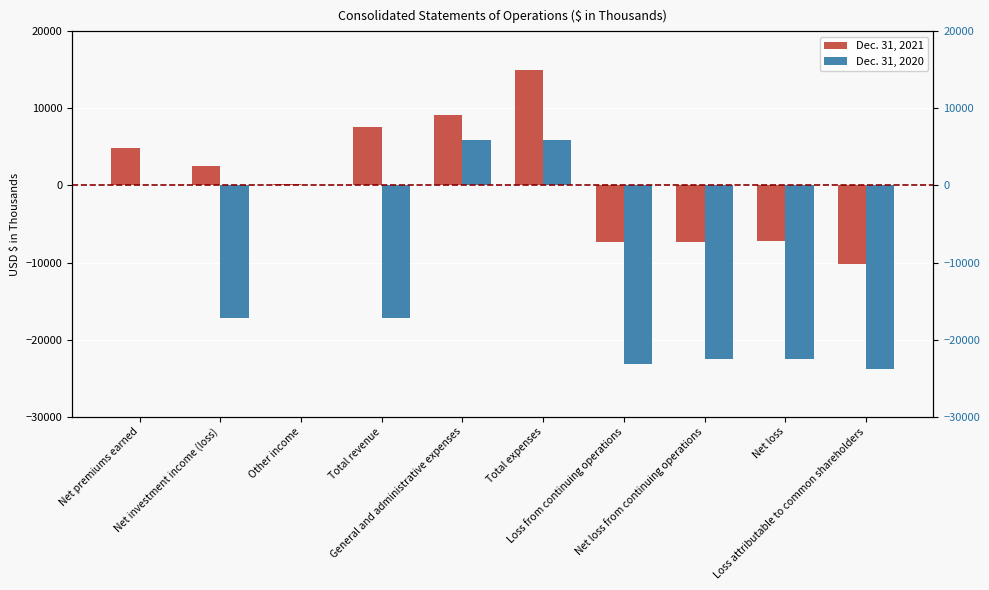

What is the spread (max minus min) of values at Net loss?

15269